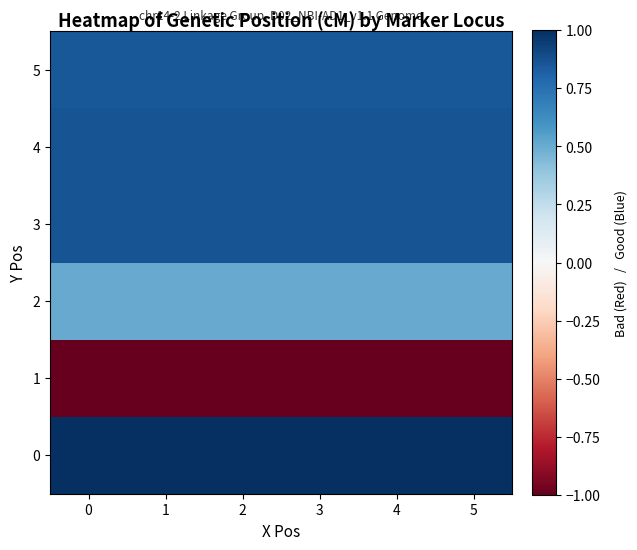

Rank the series at 5 from lowest to highest value.

1, 2, 5, 3, 4, 0